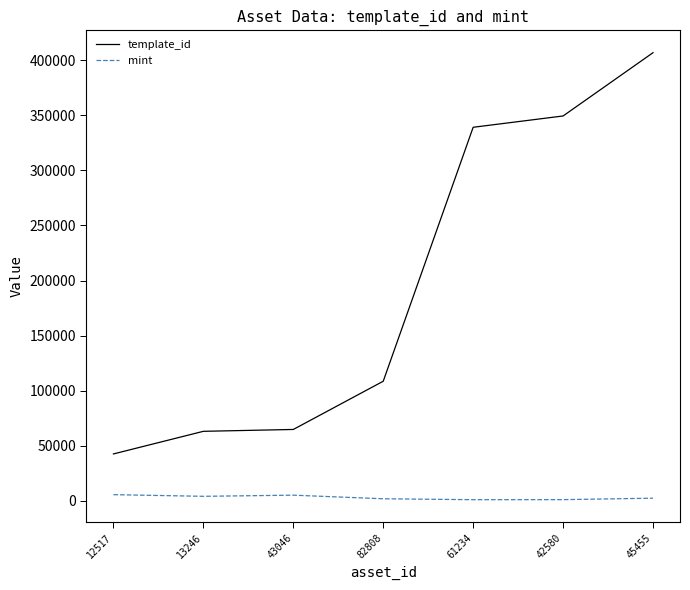

Which series has the largest range (max minus min)?

template_id